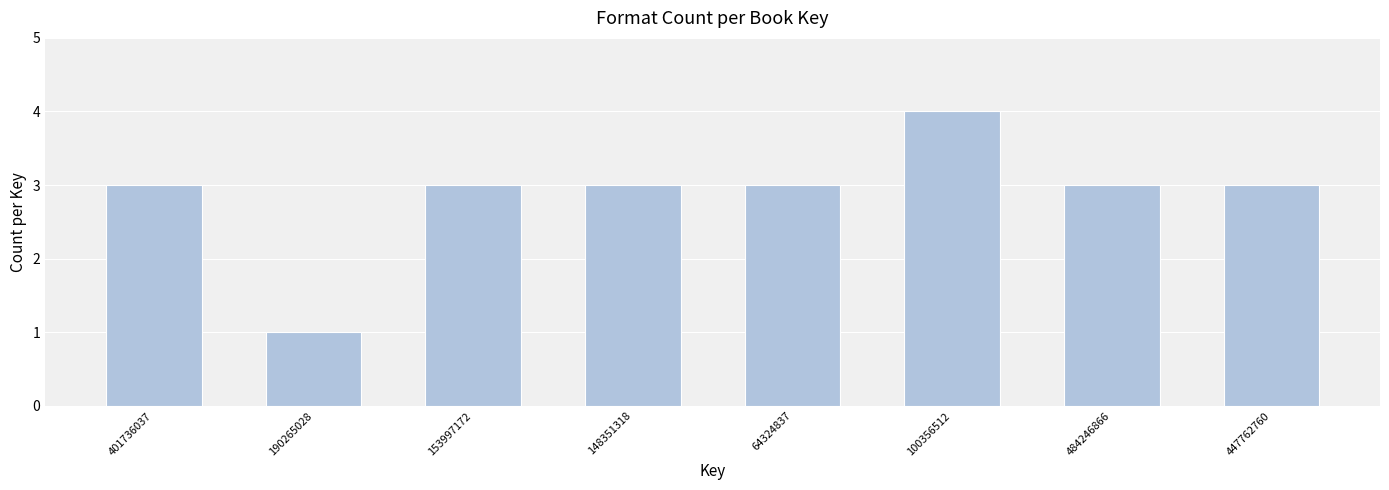

Reading left to right, list all the values displayed in this chart.

3	1	3	3	3	4	3	3